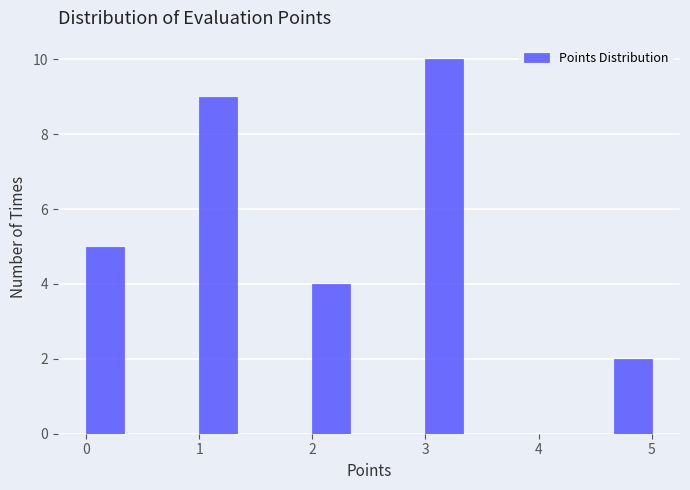

Around what value on the x-axis is the tallest bar? Give the approximate position of its centre, as read against the axis.

3.2